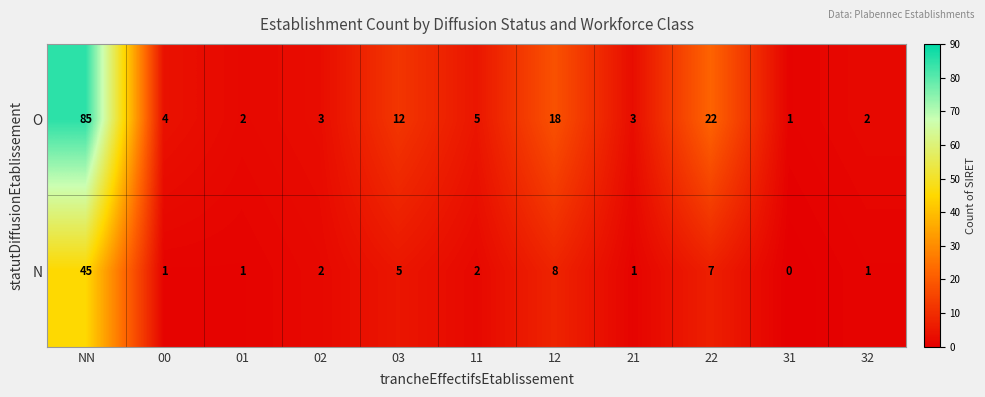

Which series changed the most between NN and 01?

O